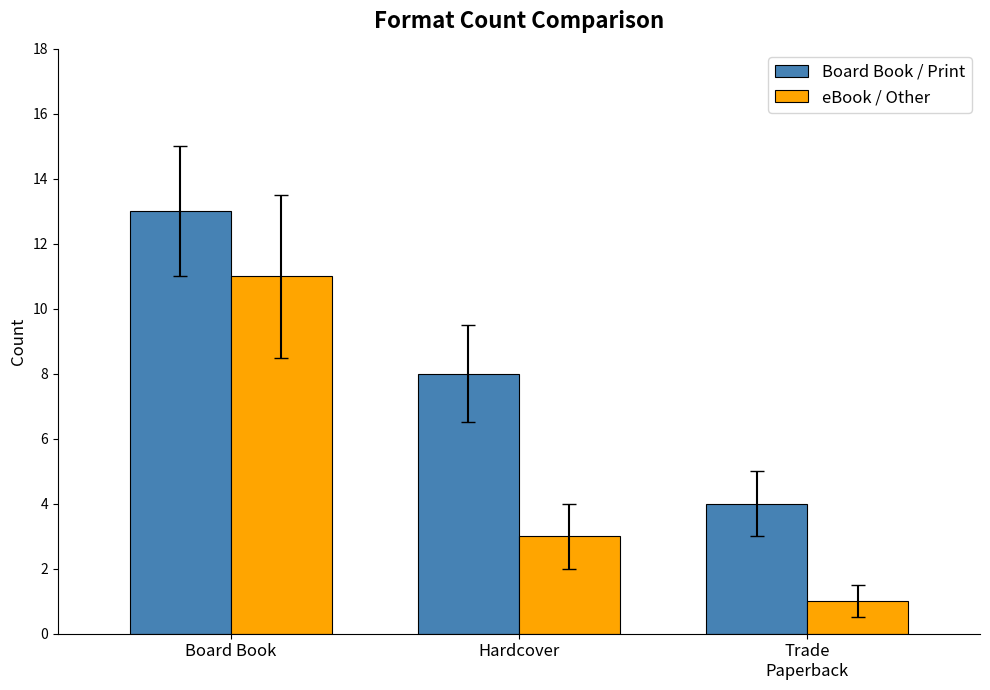

What position from the left is Hardcover?

2